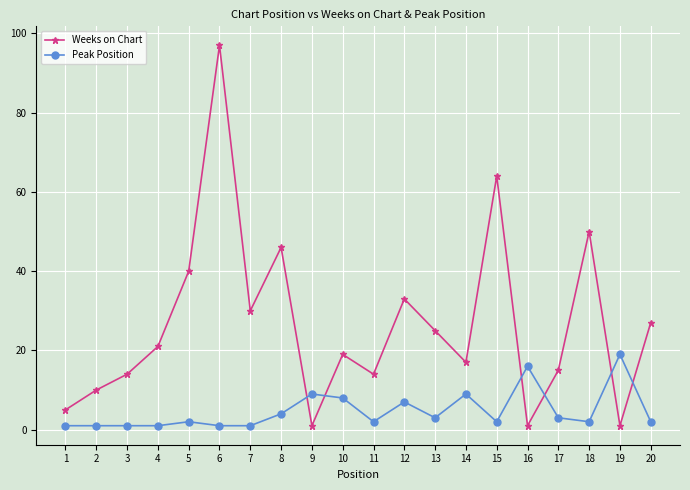

True or false: Peak Position has a value of 2 at 12.

False